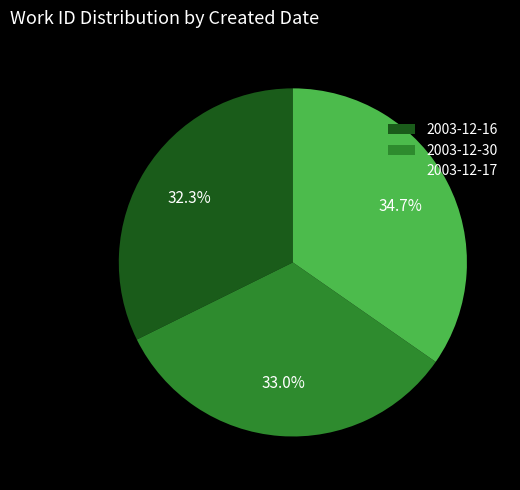

Combined, do 2003-12-17 and 2003-12-16 account for over 50%?

Yes